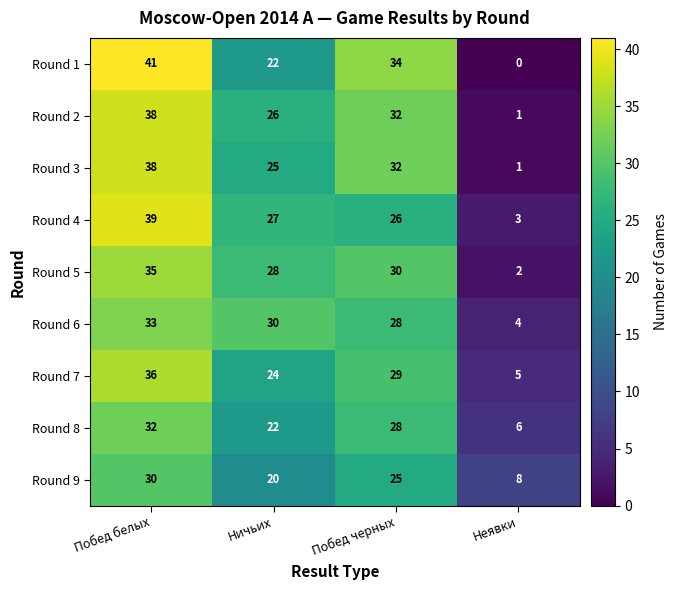

True or false: Round 7 has a value of 29 at Побед черных.

True